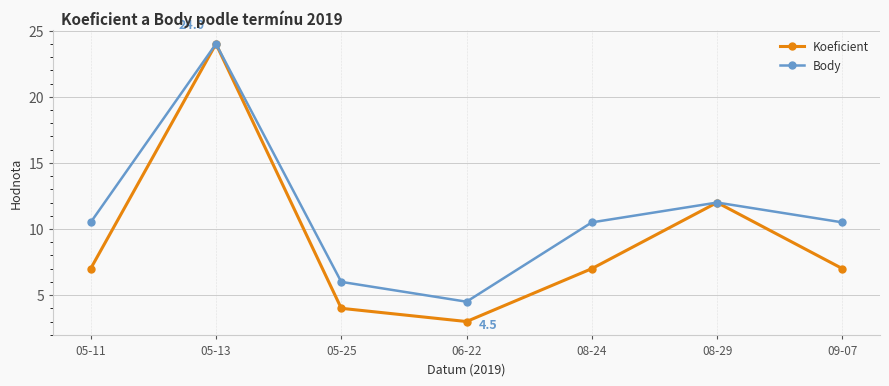

At which label does Koeficient reach its minimum?

06-22